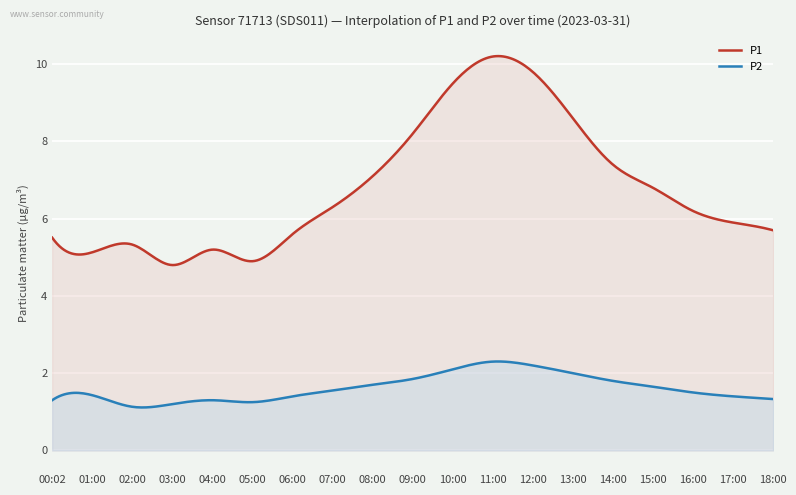

The value of P2 at 12:00 is 1.2. True or false?

False